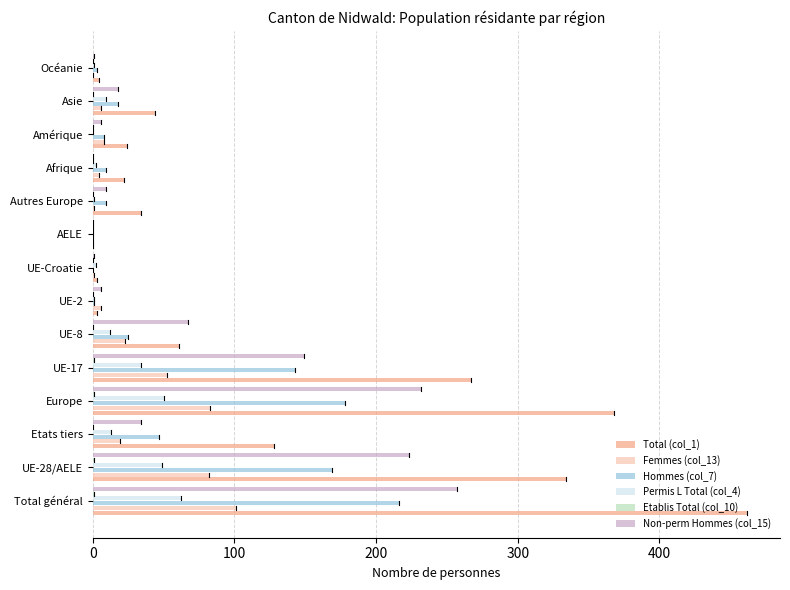

What is the average value of the Non-perm Hommes (col_15) series?

72